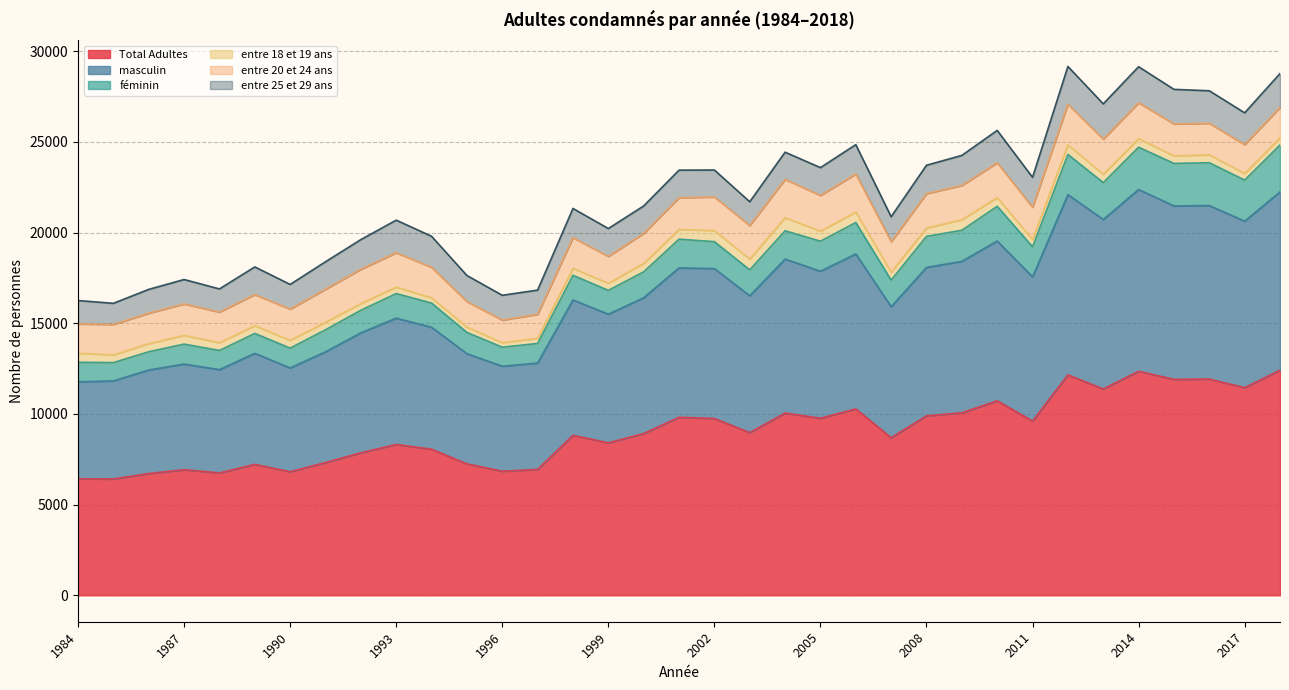

At which category is the sum across all series the highest?

2012